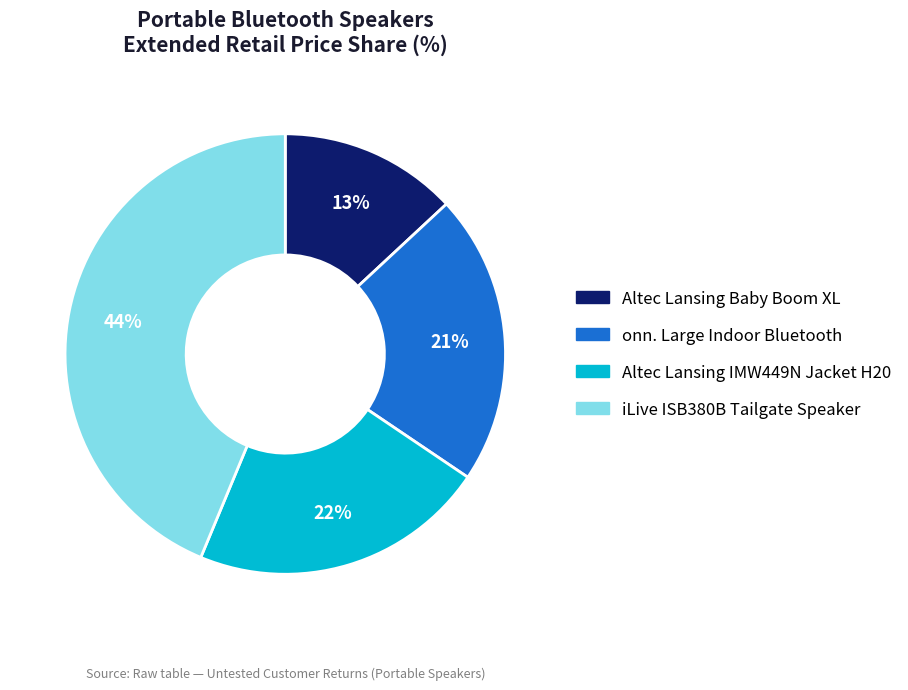

To the nearest percent, what is the average slice percentage?

25%